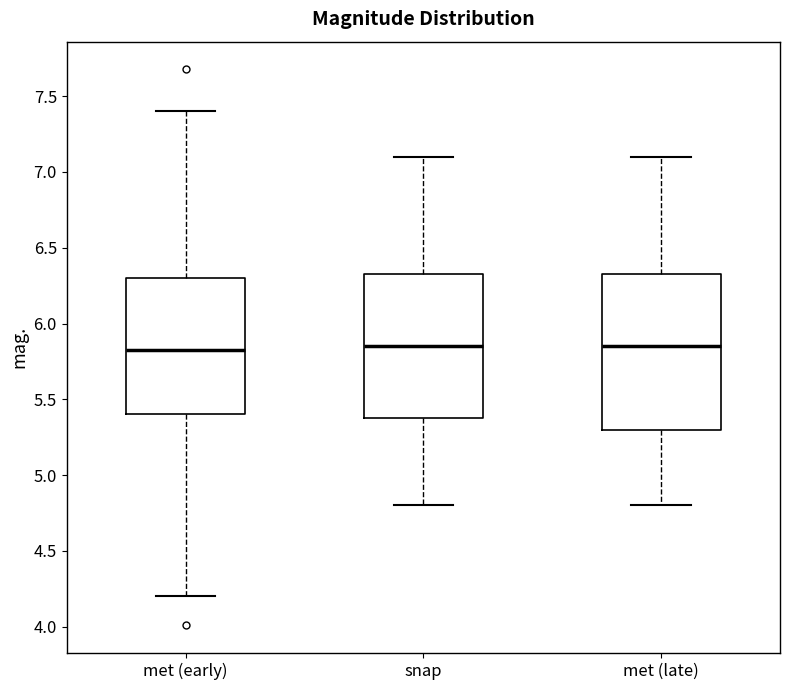

Comparing the boxes themselves (not the whiskers), which one is the tallest?

met (late)